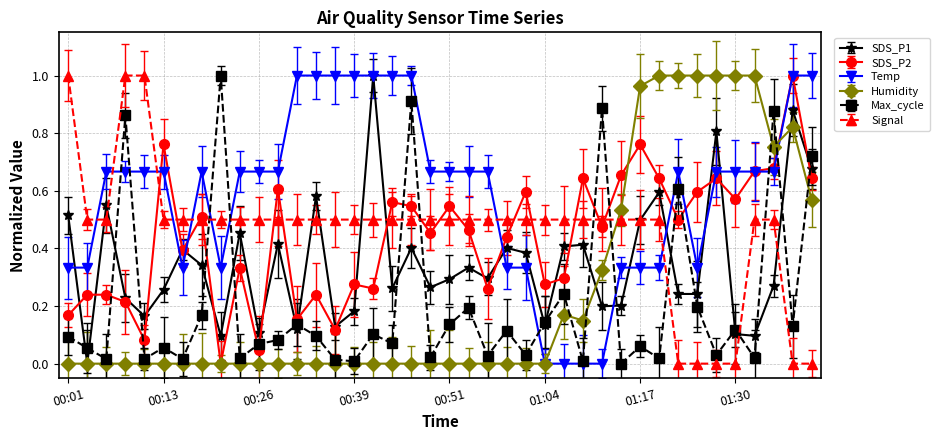

True or false: Max_cycle and SDS_P2 intersect in this chart.

True